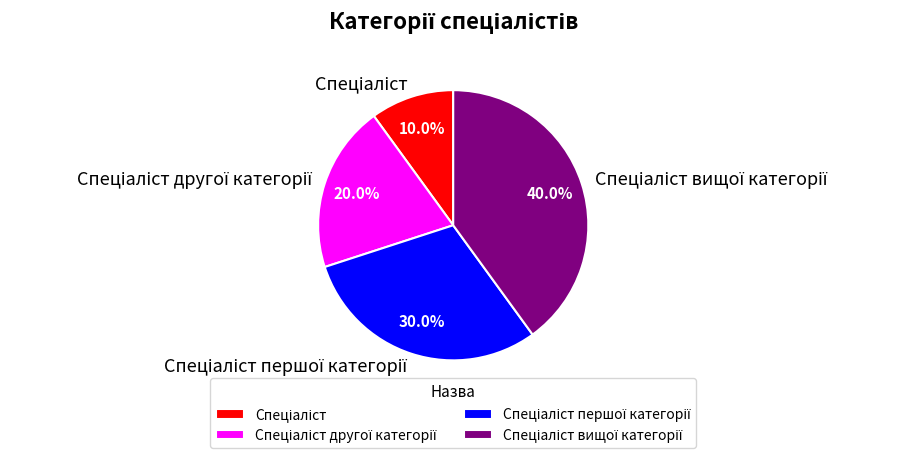

Is there any slice that represents more than half of the pie?

No